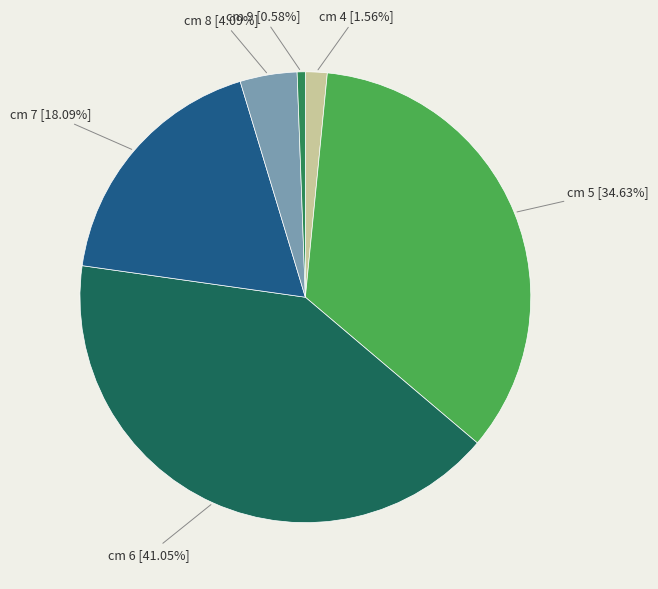

How many segments does this pie chart have?

6